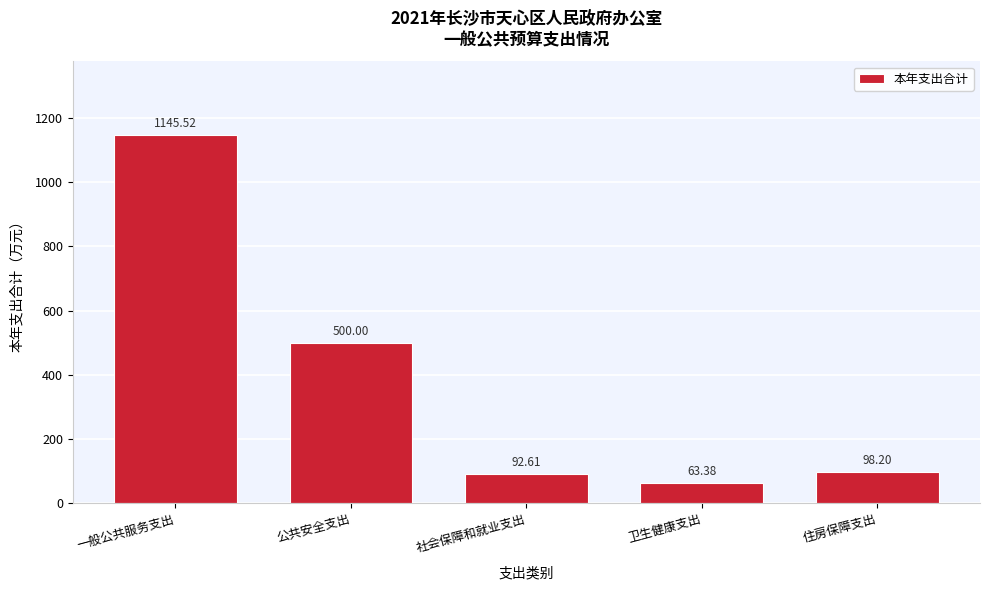

What is the sum of the values at 卫生健康支出 and 公共安全支出?

563.4